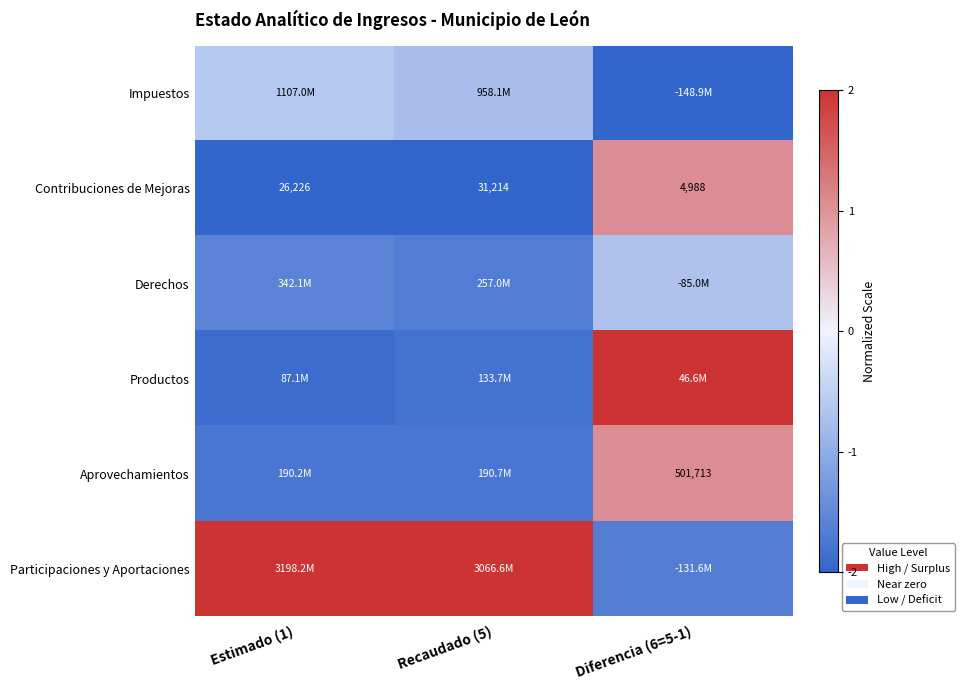

True or false: Derechos has a value of -0.5 at Recaudado (5).

False